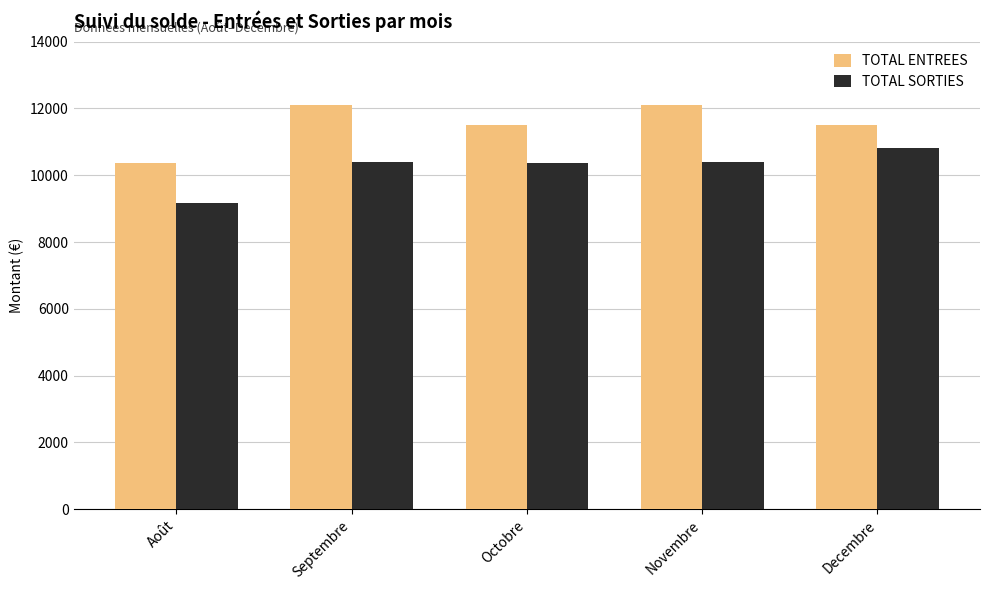

What is the sum of all TOTAL ENTREES values?

57585.0